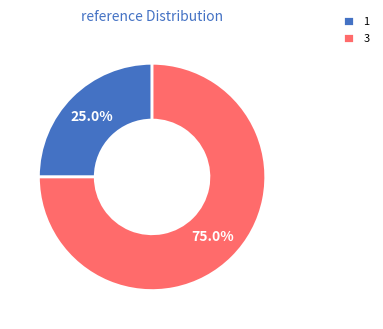

Is there any slice that represents more than half of the pie?

Yes